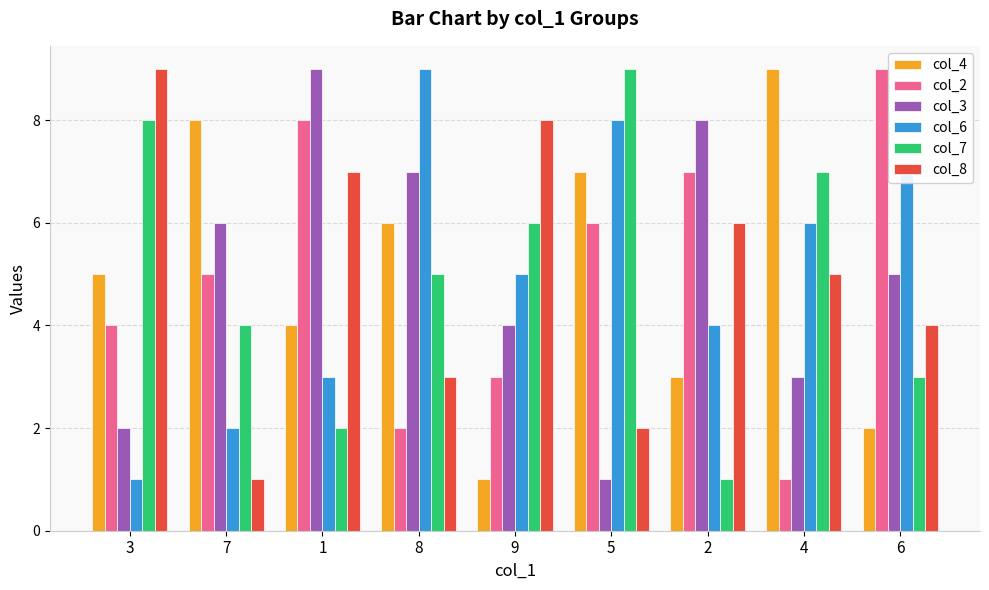

What is the total value across all series at 2?

29